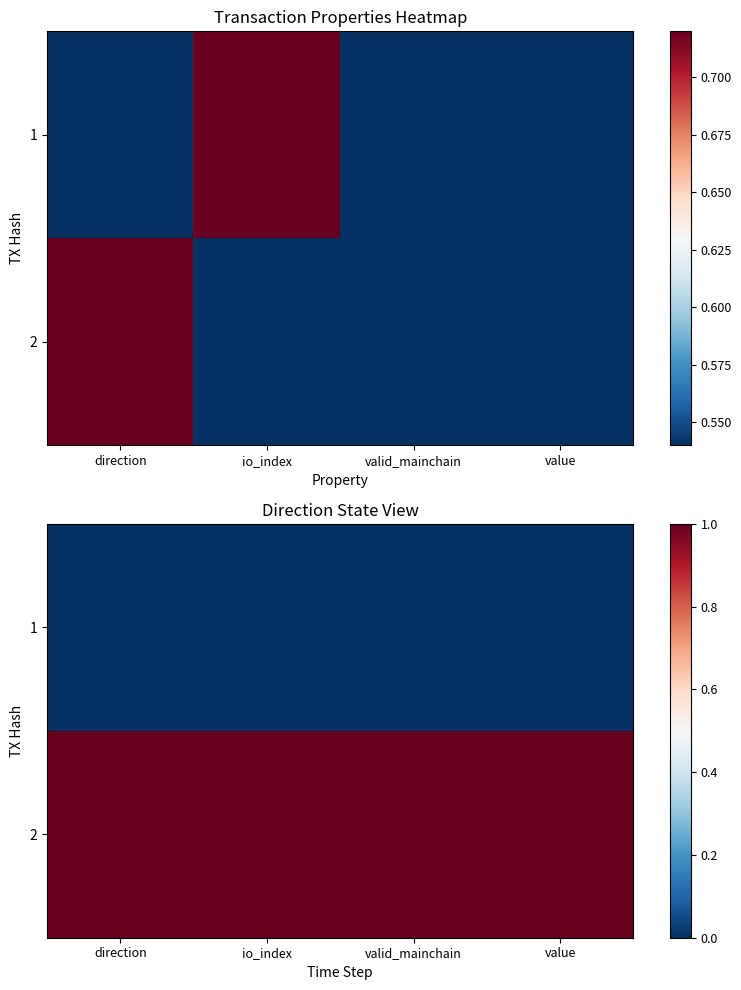

Rank the series by their average value, from lowest to highest.

1, 2